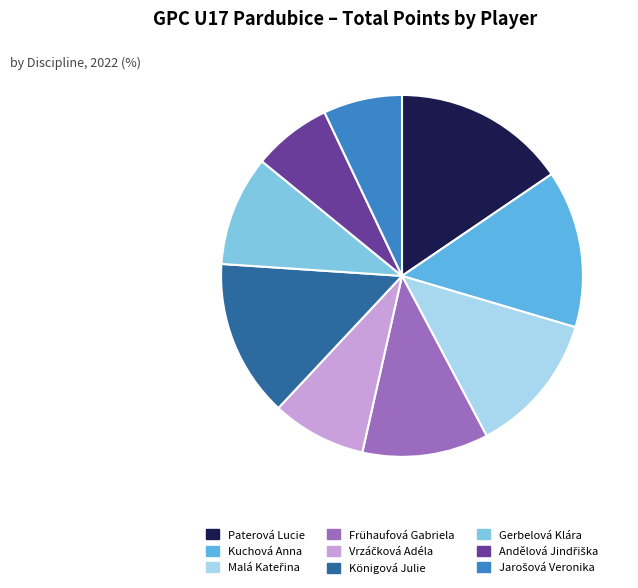

Does any single category account for the majority?

No